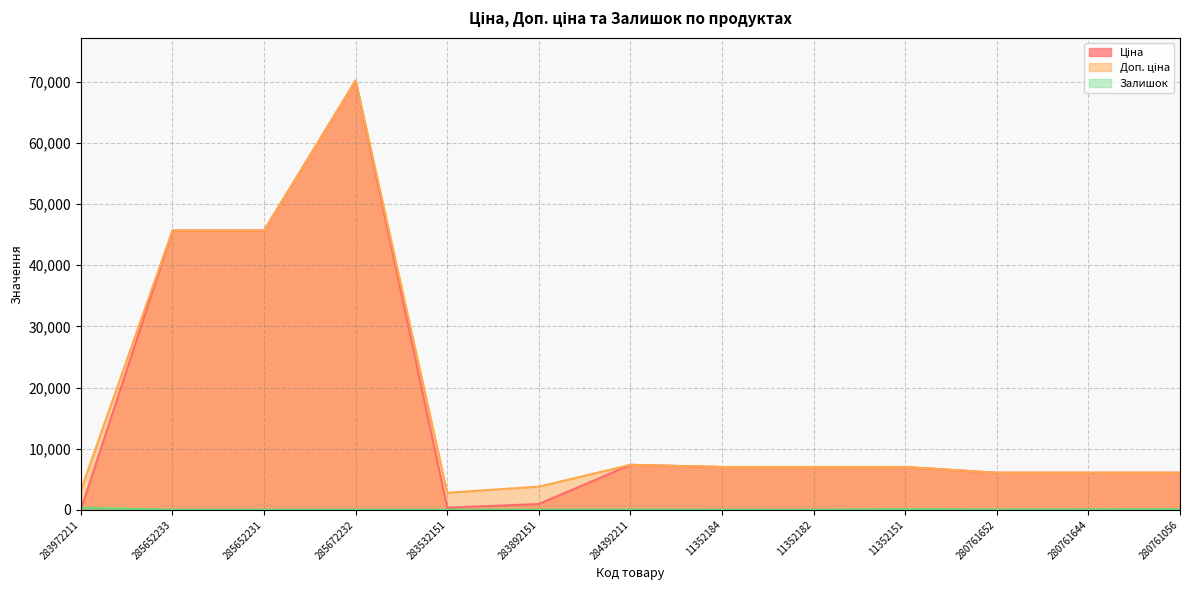

Which has a higher value, 284392211 or 280761644?

284392211